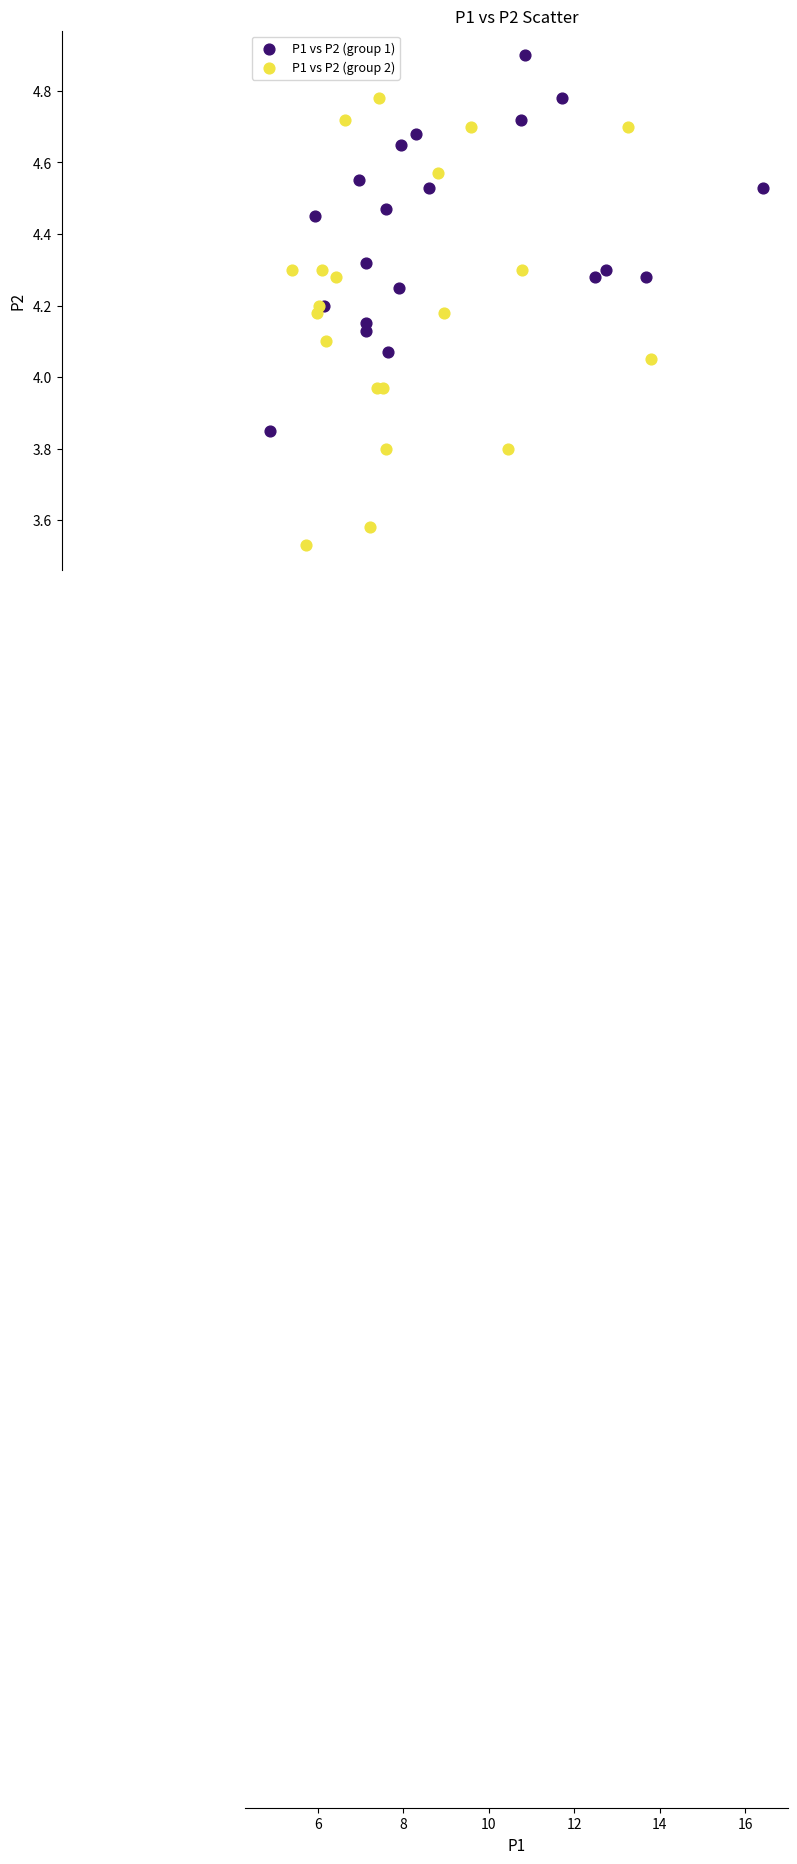

Which series contains the highest Y value?

P1 vs P2 (group 1)